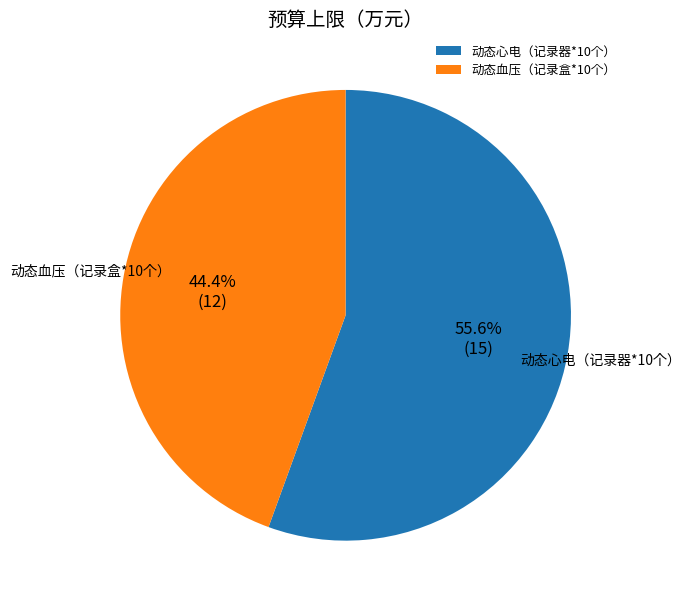

Approximately how many times larger is the value at 动态血压（记录盒*10个） compared to 动态心电（记录器*10个）?

0.8